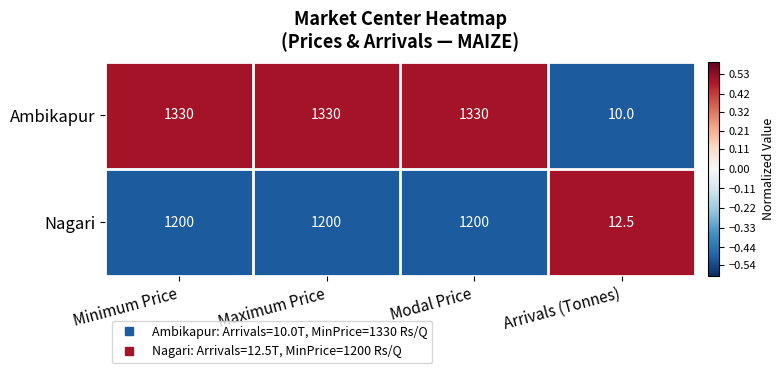

Is the value of Nagari at Modal Price greater than the value of Ambikapur at Arrivals (Tonnes)?

Yes